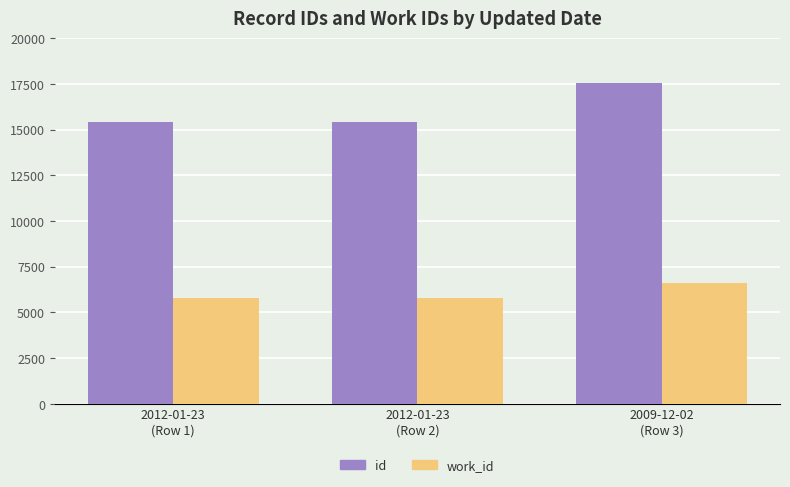

Which series has the largest range (max minus min)?

id